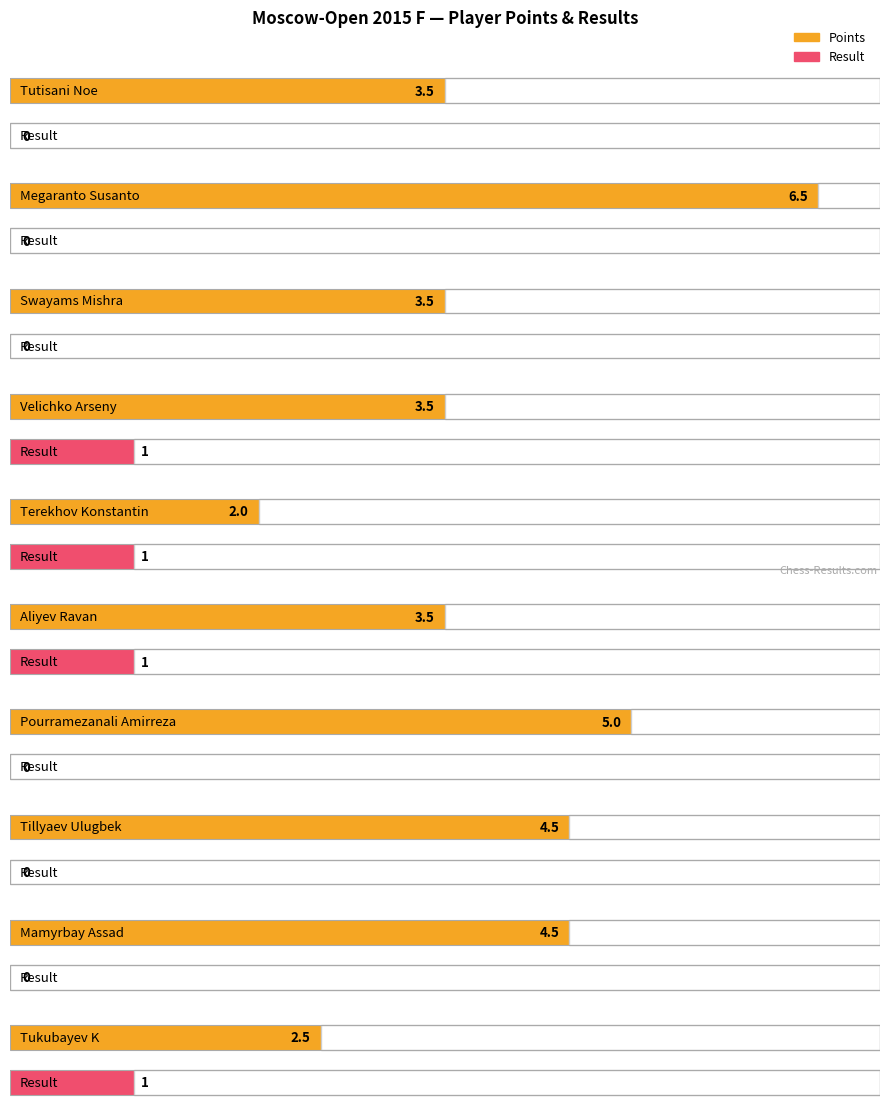

Which has a higher value, Terekhov Konstantin or Tillyaev Ulugbek?

Tillyaev Ulugbek